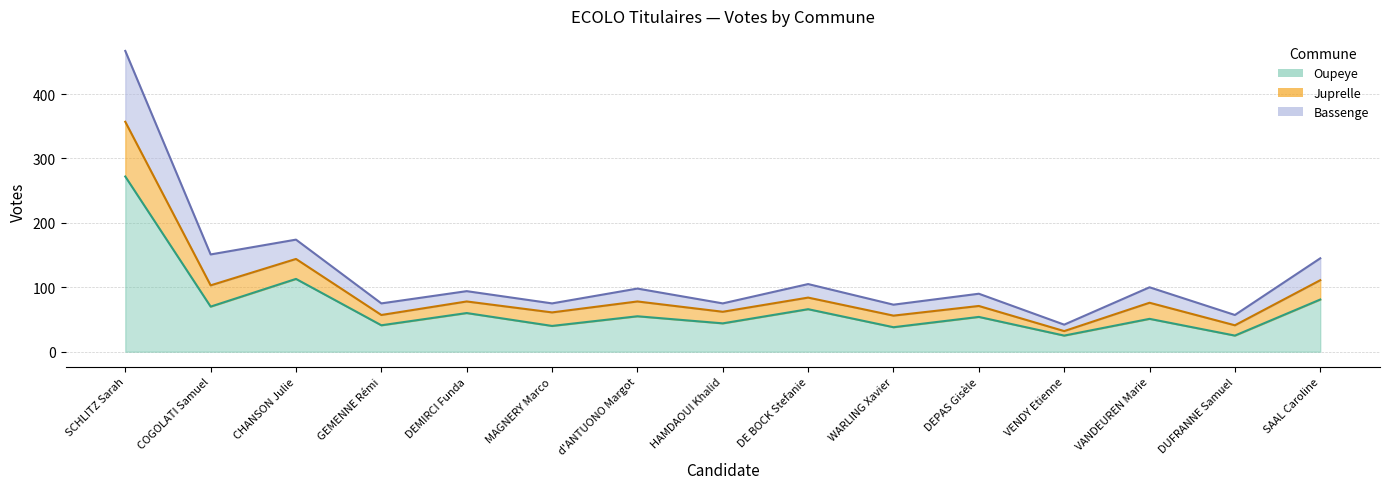

True or false: Juprelle and Oupeye cross at least once.

False